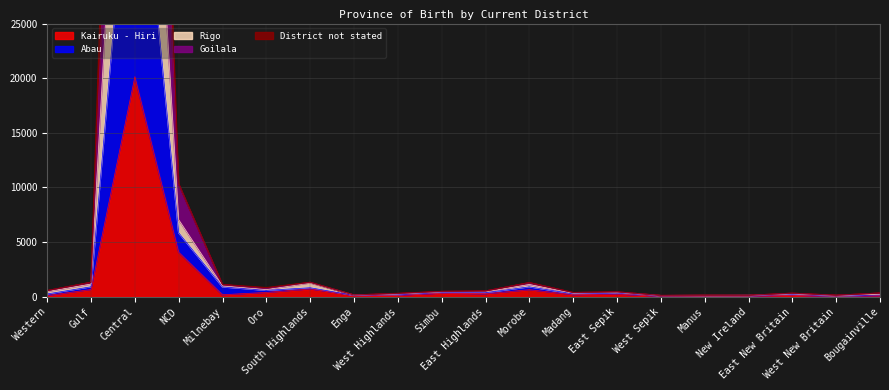

What is the difference between the maximum and minimum values in the Goilala series?

47066